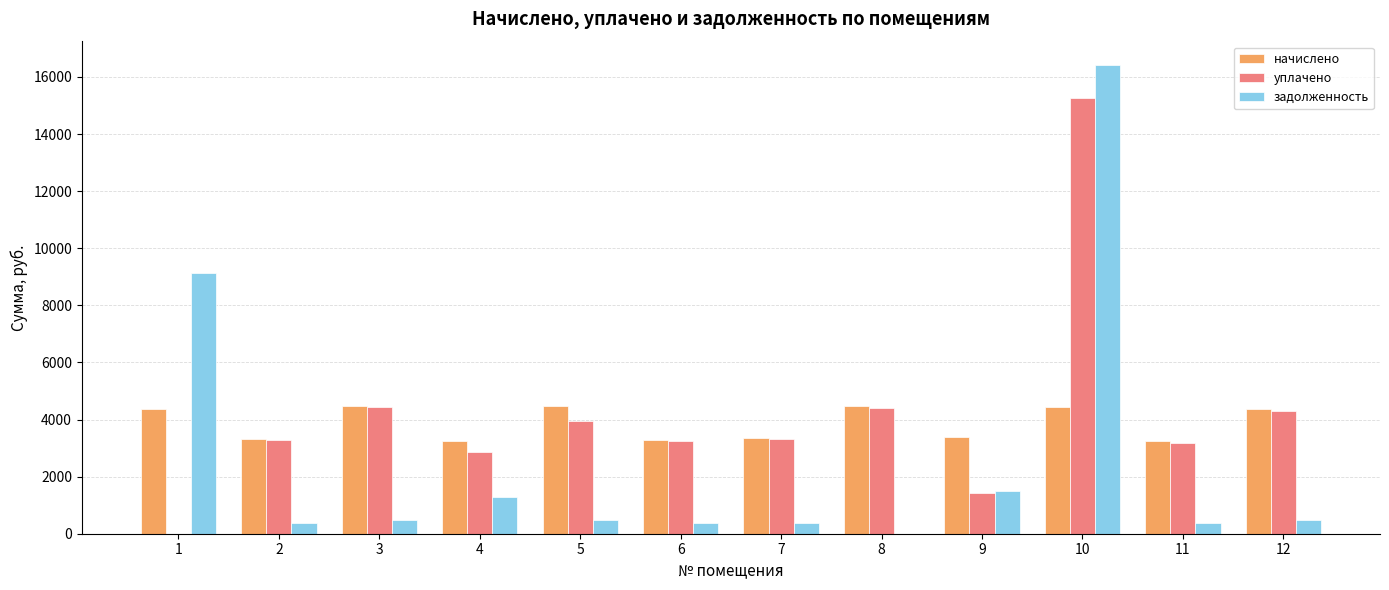

Is the value of задолженность at 6 greater than the value of начислено at 9?

No